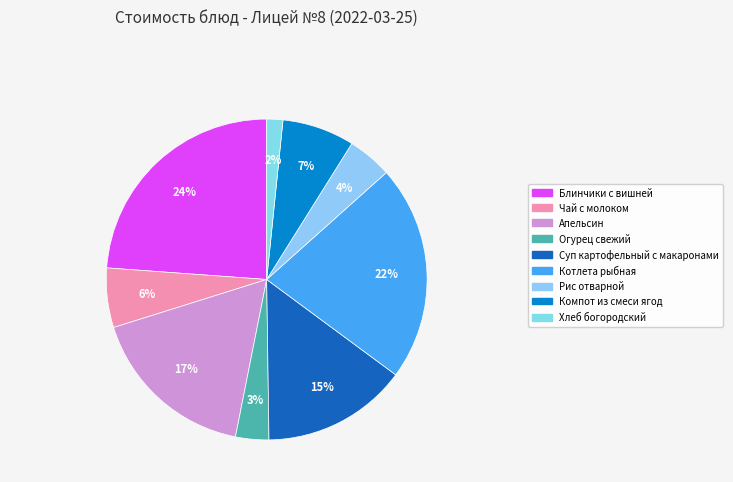

Between Огурец свежий and Блинчики с вишней, which is larger?

Блинчики с вишней